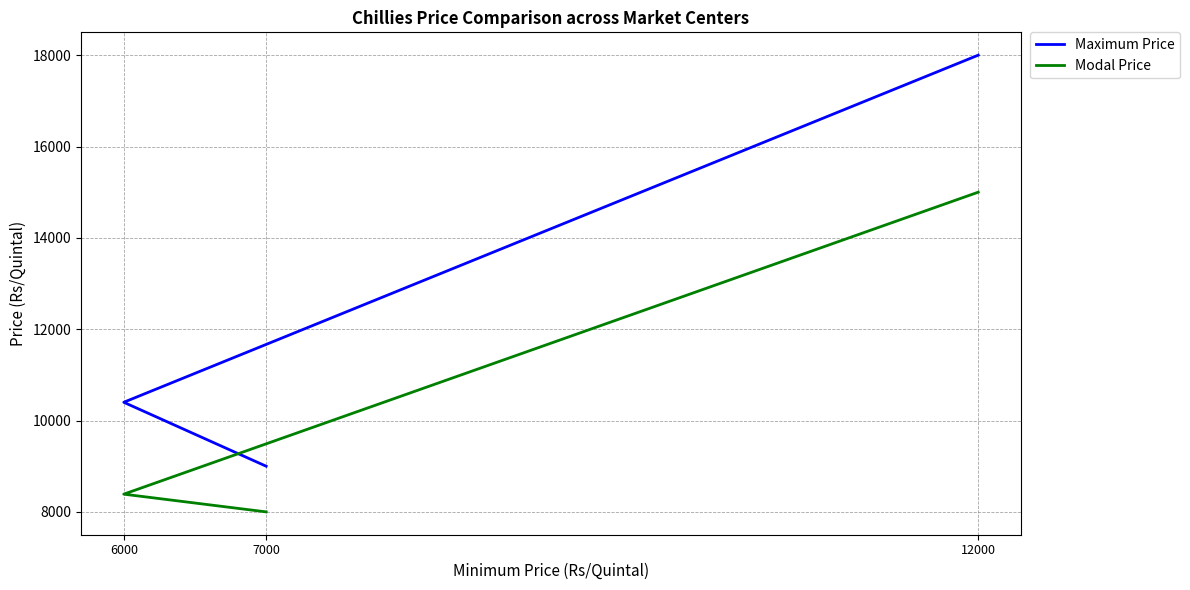

What is the lowest value of the Maximum Price series?

9000